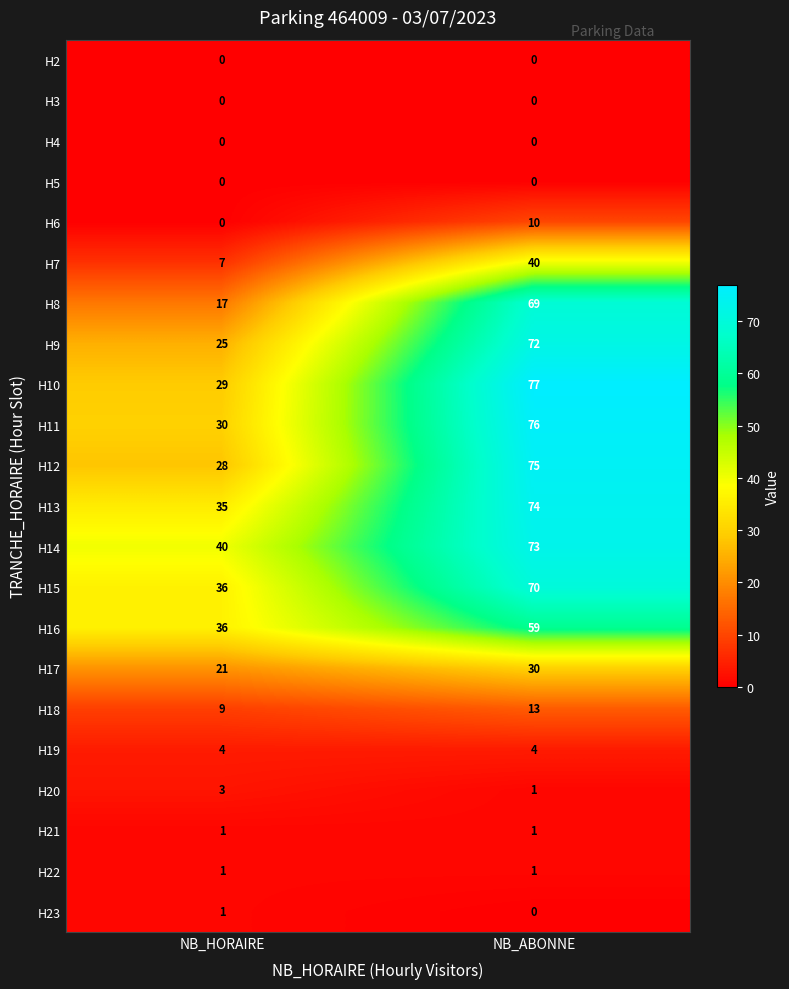

Which category has the highest value across all series?

NB_ABONNE